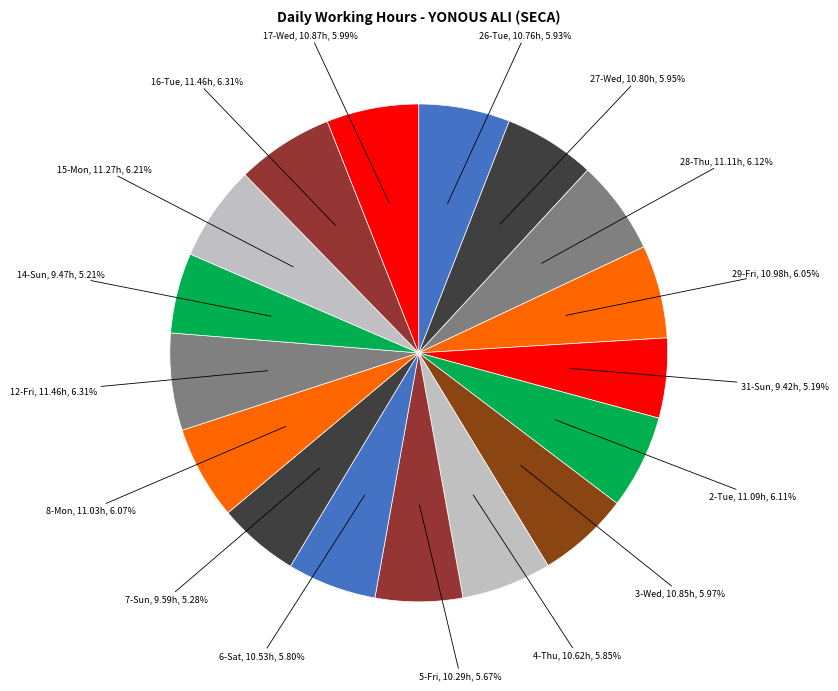

Which has a higher value, 14-Sun, 9.47h, 5.21% or 27-Wed, 10.80h, 5.95%?

27-Wed, 10.80h, 5.95%